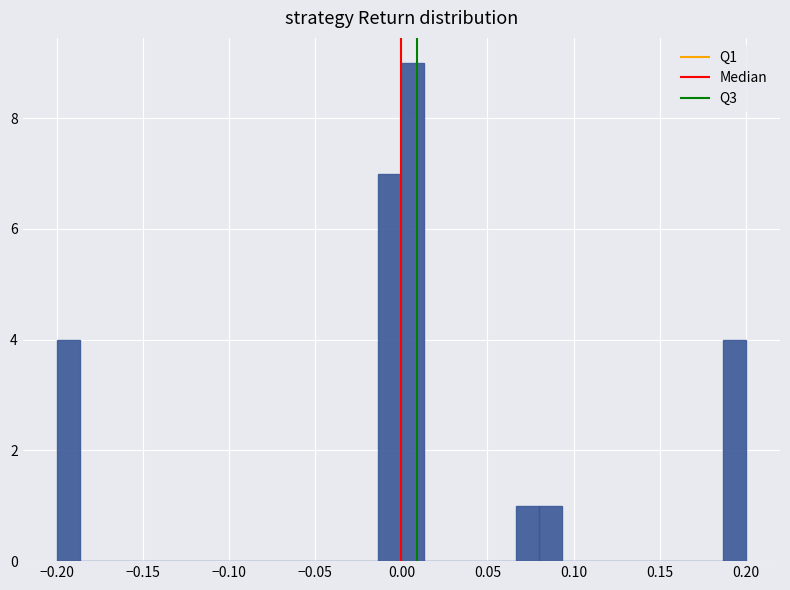

Read against the x-axis, roughly where is the centre of the tallest bar?

0.005